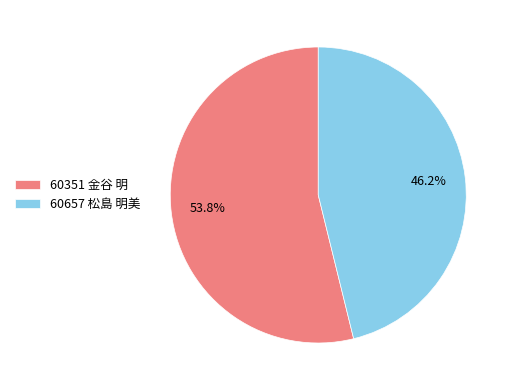

To the nearest percent, what percentage of the pie is 60657 松島 明美?

46%